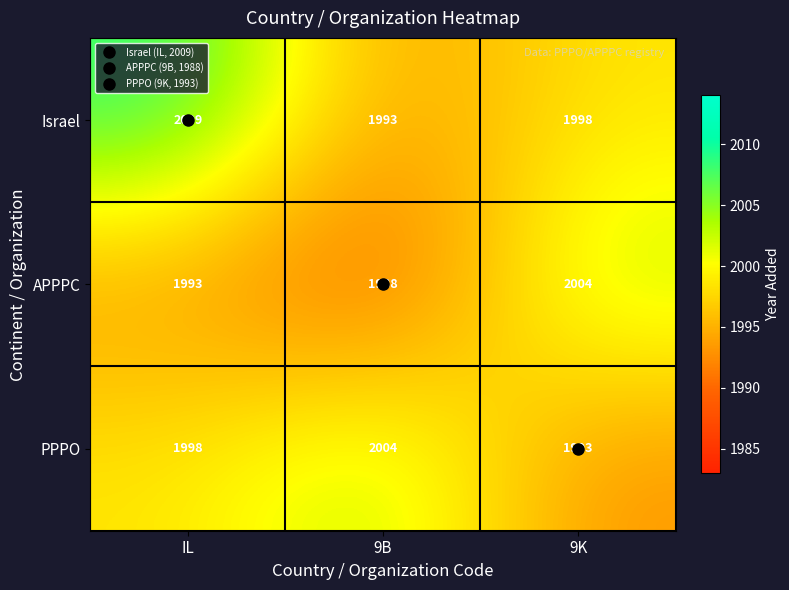

What is the sum of the PPPO values at 9B and 9K?

3997